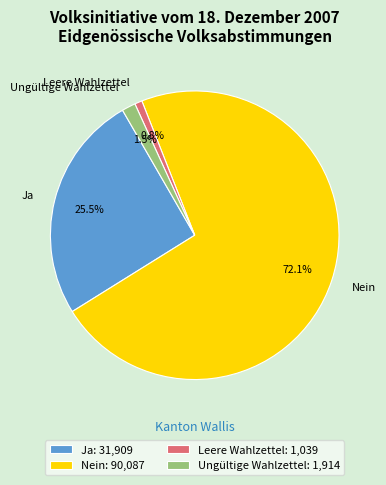

What is the smallest slice in the pie chart?

Leere Wahlzettel